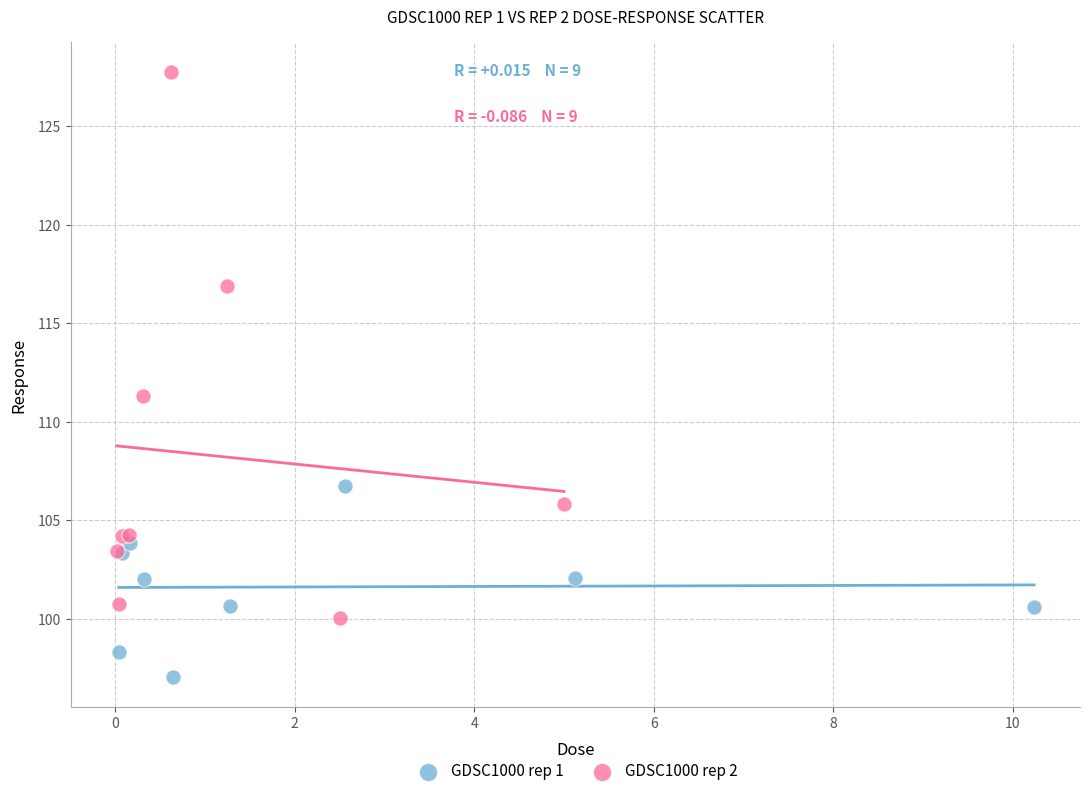

Which series has the widest spread of Y values?

GDSC1000 rep 2